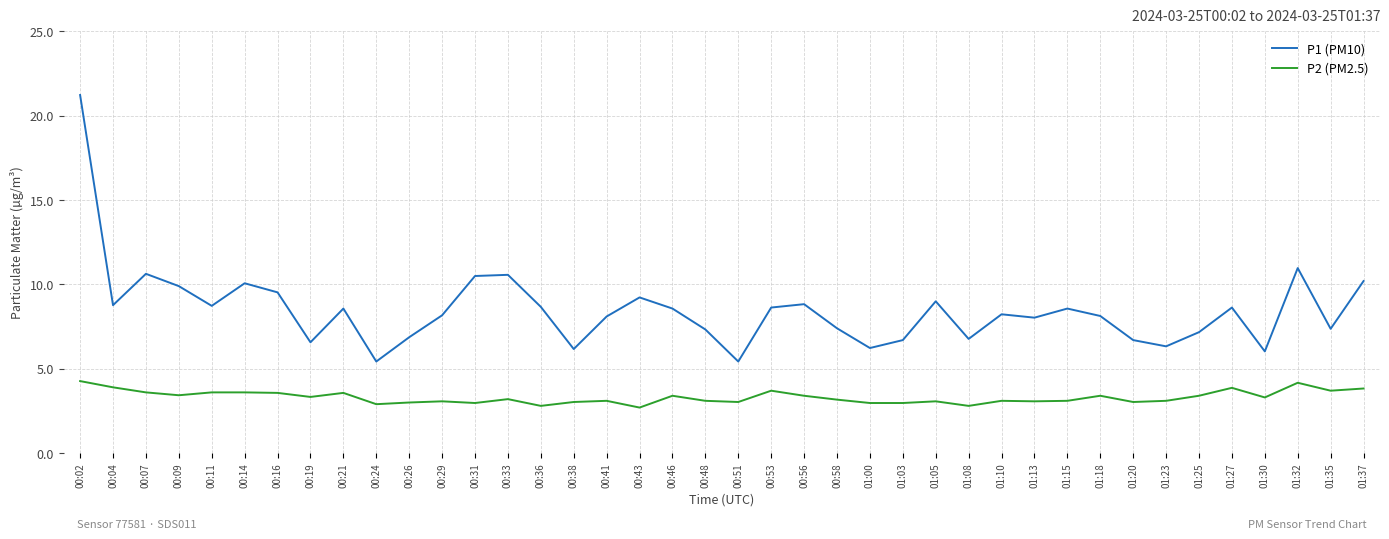

How many interior local valleys does the P1 (PM10) series have?

12